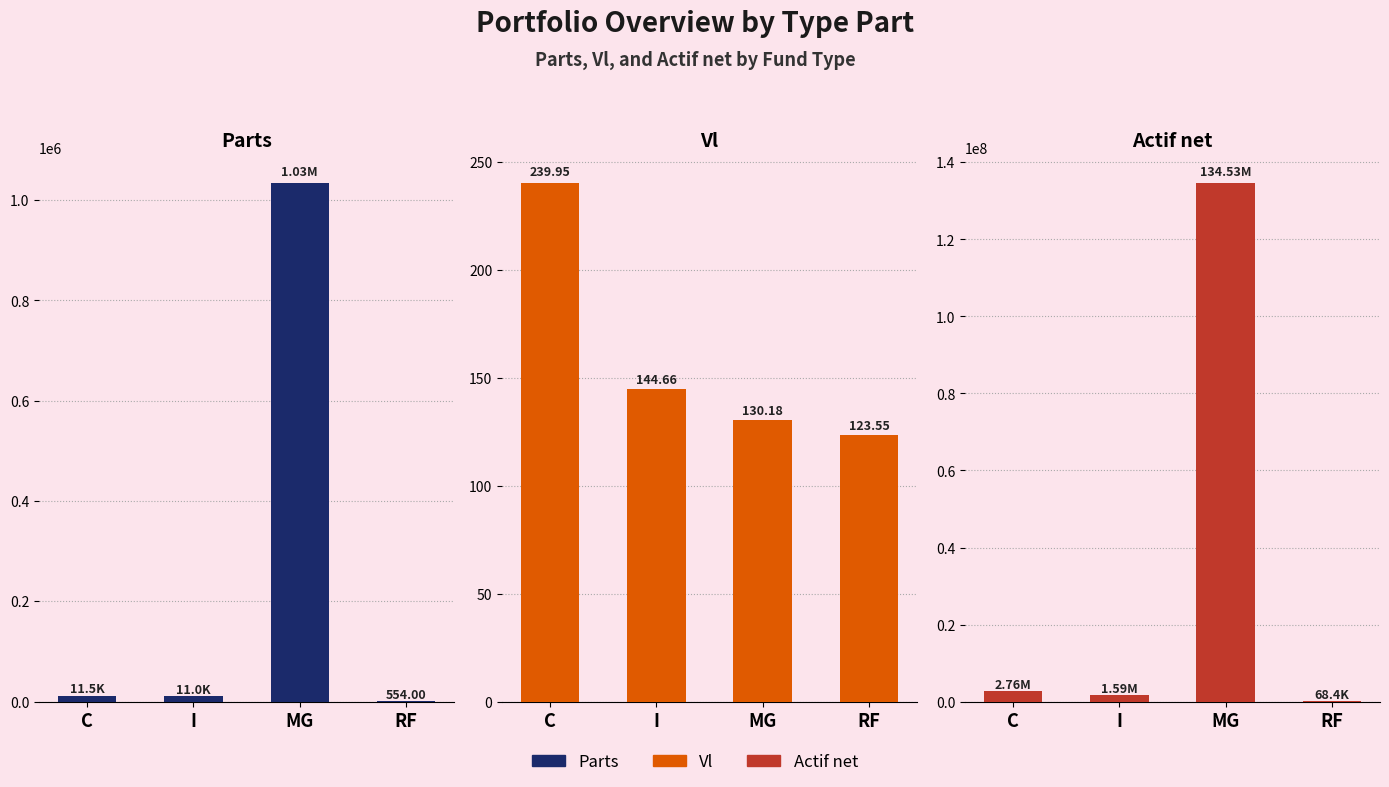

Reading left to right, extract all data points from this chart.

Parts: C=11492.5	I=10973.0	MG=1033402.7	RF=554.0
Vl: C=239.9	I=144.7	MG=130.2	RF=123.5
Actif net: C=2757722.3	I=1587388.9	MG=134532872.1	RF=68447.2